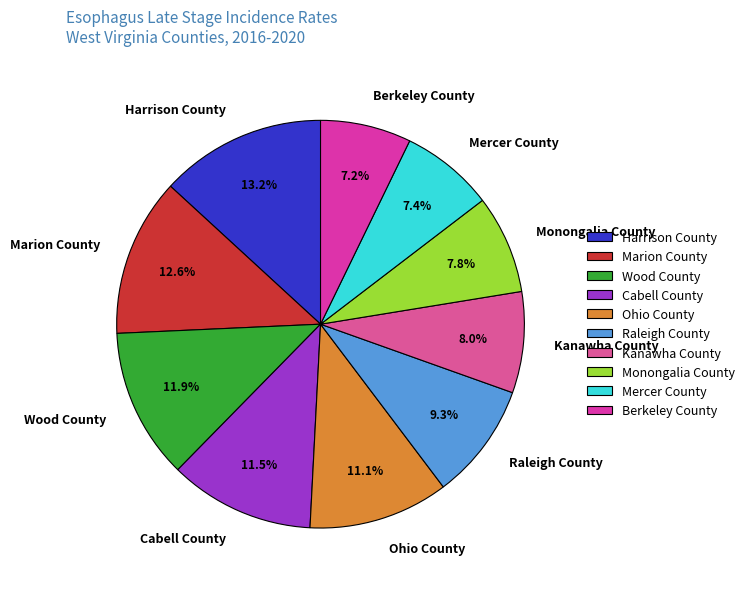

How many segments does this pie chart have?

10